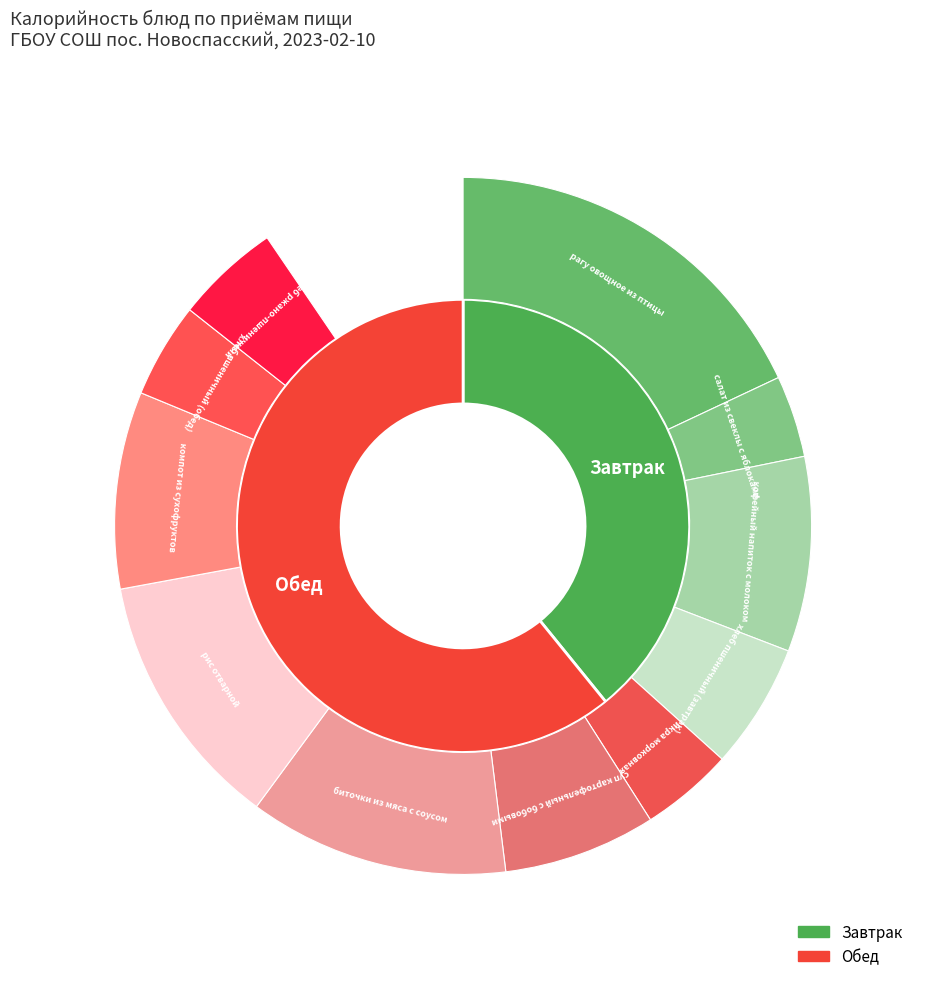

To the nearest percent, what is the difference between the компот из сухофруктов and рис отварной slice percentages?

3%